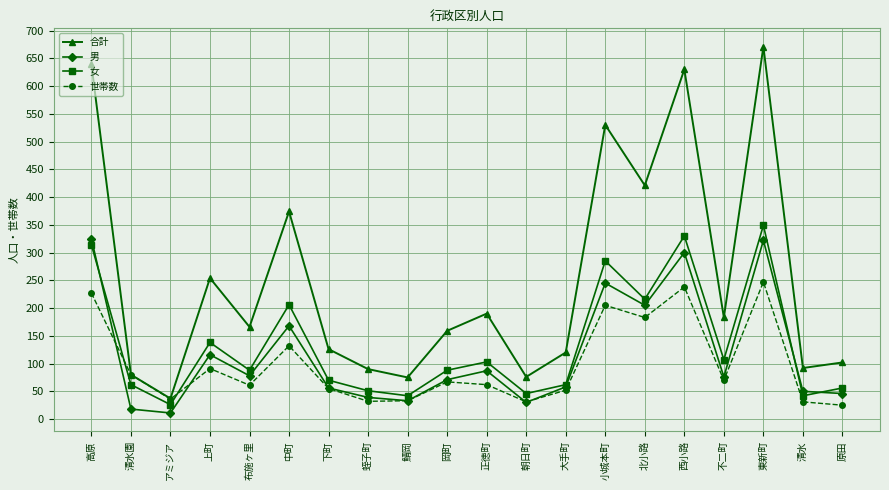

Where do 世帯数 and 女 first cross each other?

高原 and 清水園